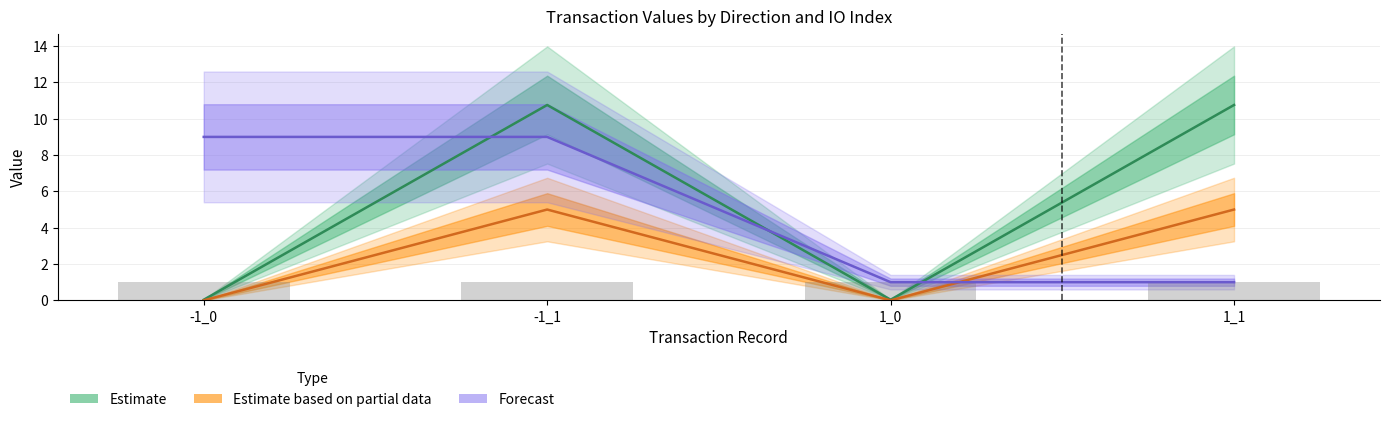

How many bars are there in each group?

3